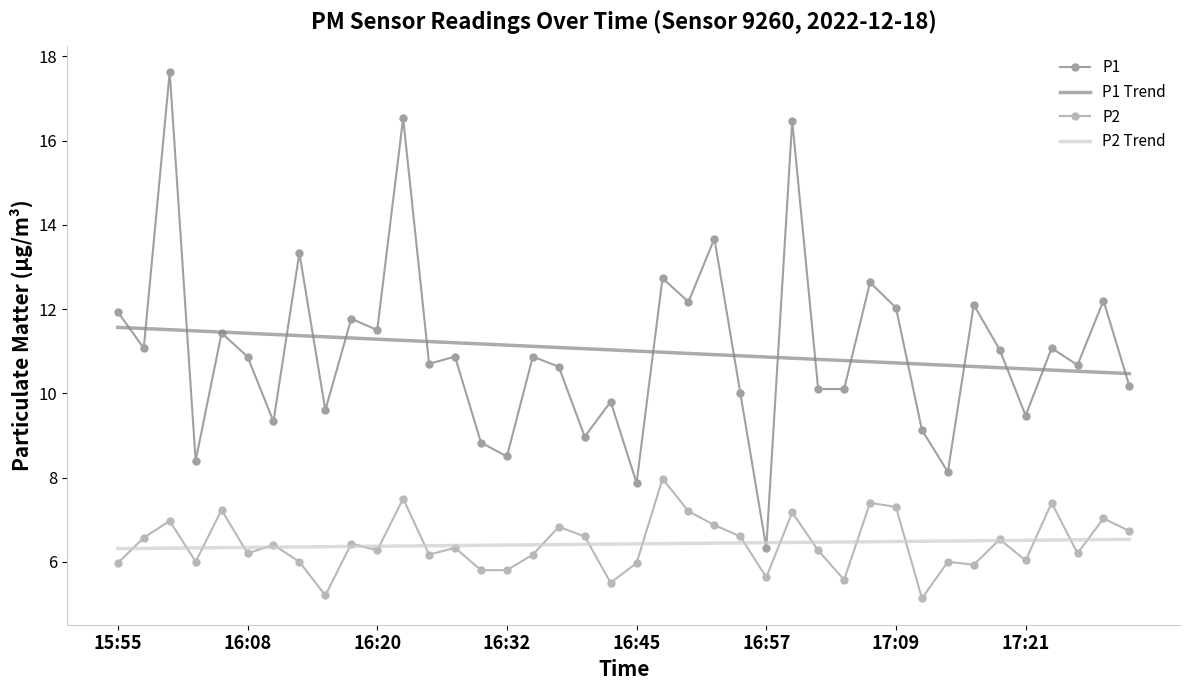

Which series has the widest spread of values?

P1